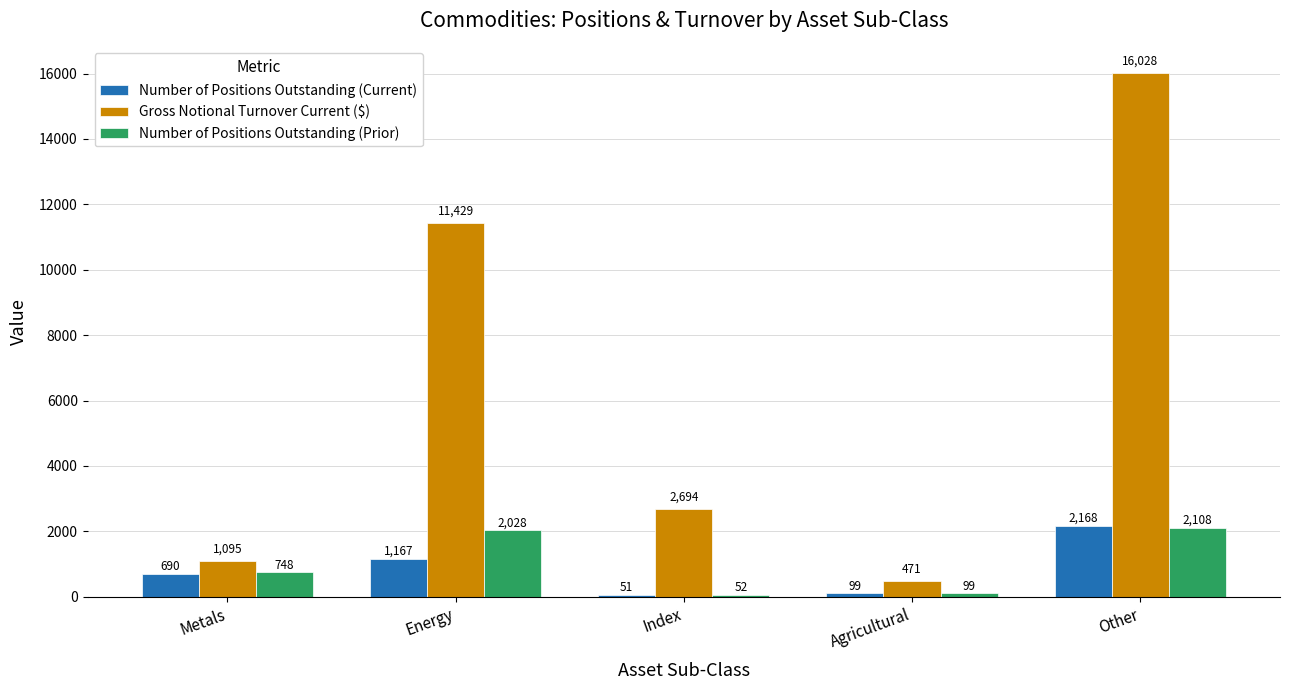

What is the difference between the highest and lowest values at Agricultural?

372